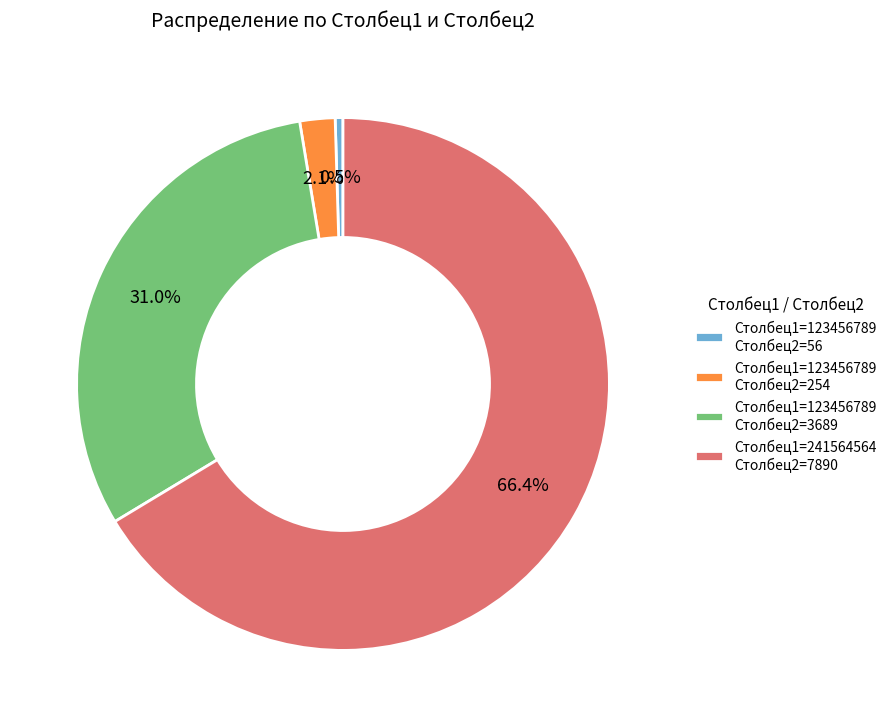

Is there a majority slice in this chart?

Yes